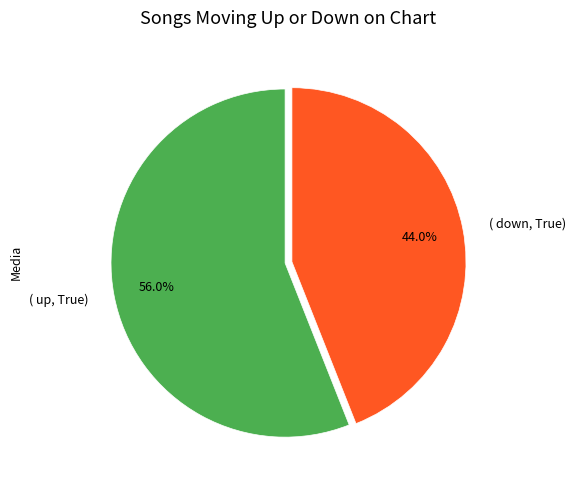

Between ( up, True) and ( down, True), which is larger?

( up, True)